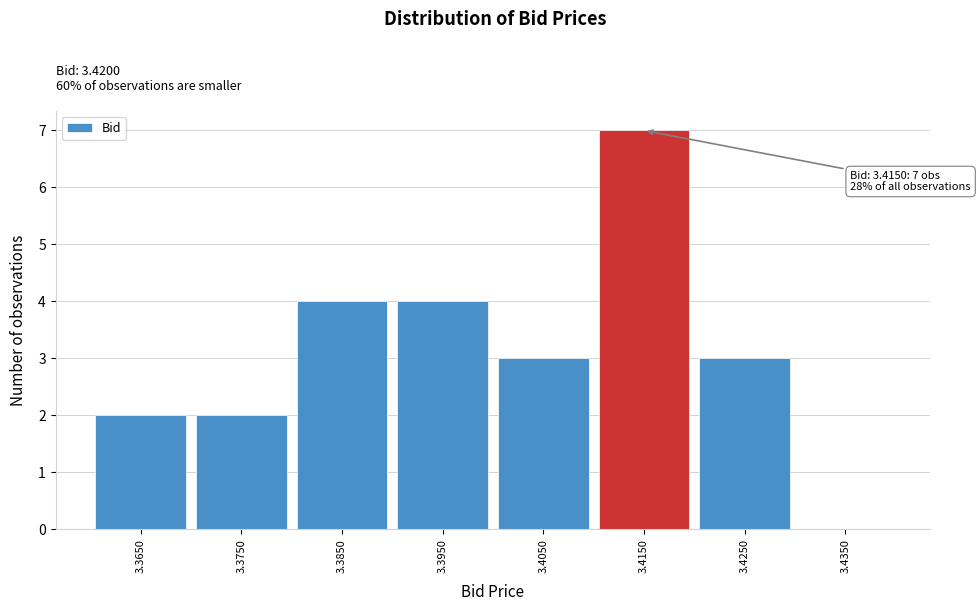

Reading right to left, list all the values displayed in this chart.

3.4350=0	3.4250=3	3.4150=7	3.4050=3	3.3950=4	3.3850=4	3.3750=2	3.3650=2